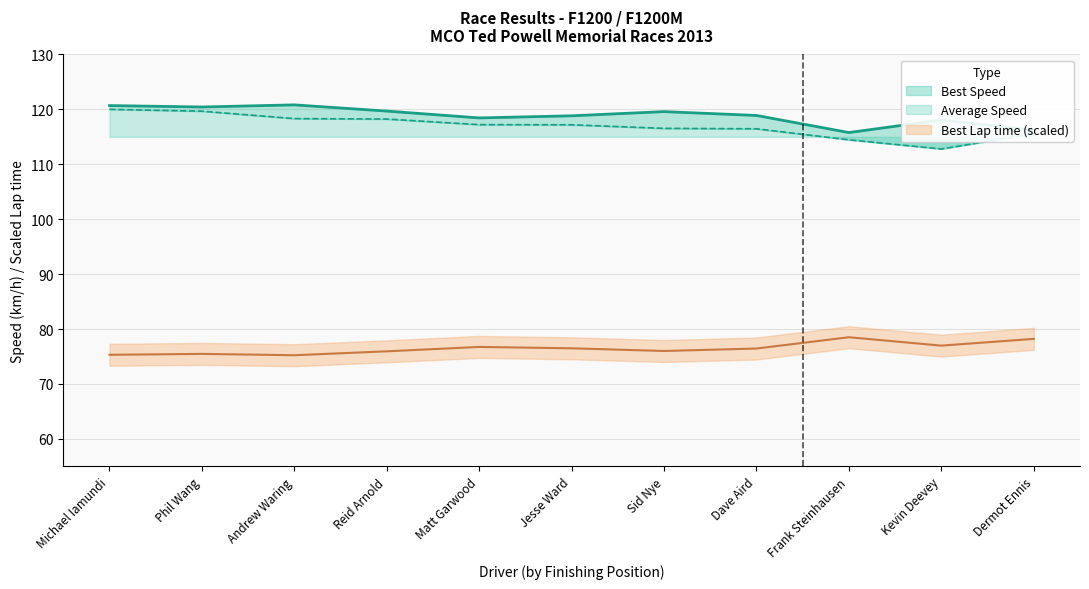

Reading left to right, list all the values displayed in this chart.

Best Lap time: Michael Iamundi=75.3	Phil Wang=75.5	Andrew Waring=75.2	Reid Arnold=75.9	Matt Garwood=76.7	Jesse Ward=76.5	Sid Nye=76.0	Dave Aird=76.5	Frank Steinhausen=78.5	Kevin Deevey=77.0	Dermot Ennis=78.2
Best Speed: Michael Iamundi=120.7	Phil Wang=120.4	Andrew Waring=120.8	Reid Arnold=119.7	Matt Garwood=118.4	Jesse Ward=118.8	Sid Nye=119.6	Dave Aird=118.9	Frank Steinhausen=115.8	Kevin Deevey=118.1	Dermot Ennis=116.2
Average Speed: Michael Iamundi=120.0	Phil Wang=119.7	Andrew Waring=118.3	Reid Arnold=118.2	Matt Garwood=117.2	Jesse Ward=117.2	Sid Nye=116.5	Dave Aird=116.5	Frank Steinhausen=114.5	Kevin Deevey=112.8	Dermot Ennis=115.6